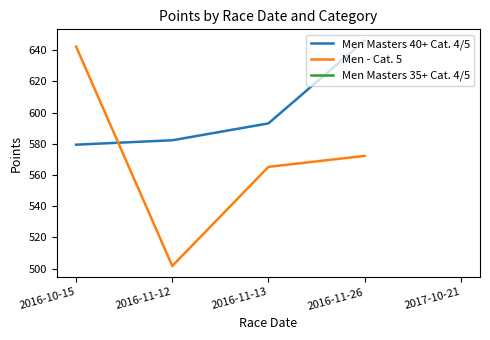

How many times do Men Masters 40+ Cat. 4/5 and Men - Cat. 5 cross each other?

1